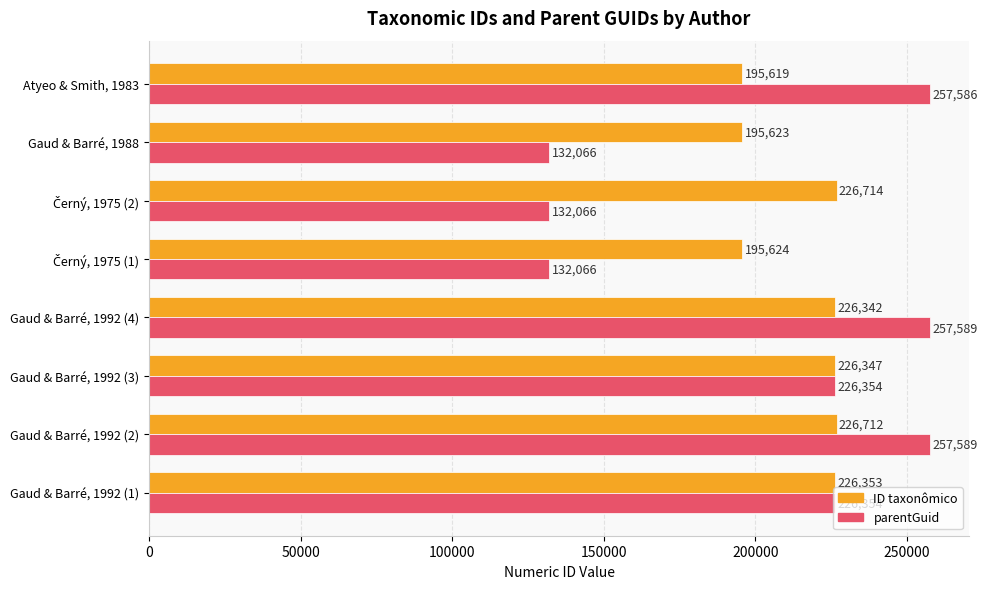

What value does the ID taxonômico series have at Gaud & Barré, 1992 (2), to the nearest 100?

226700